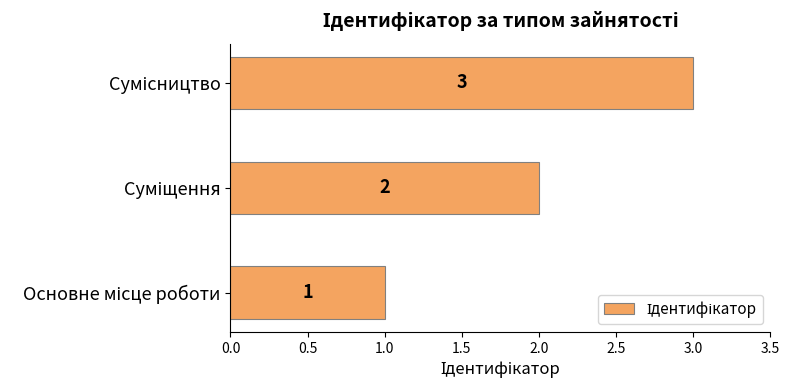

What is the maximum value shown in the chart?

3